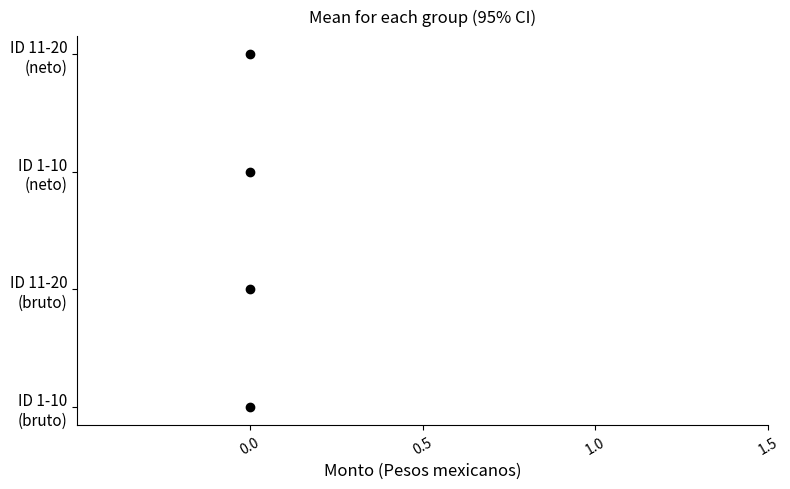

True or false: ID 11-20
(bruto) has a value of 2 at 0.0.

False